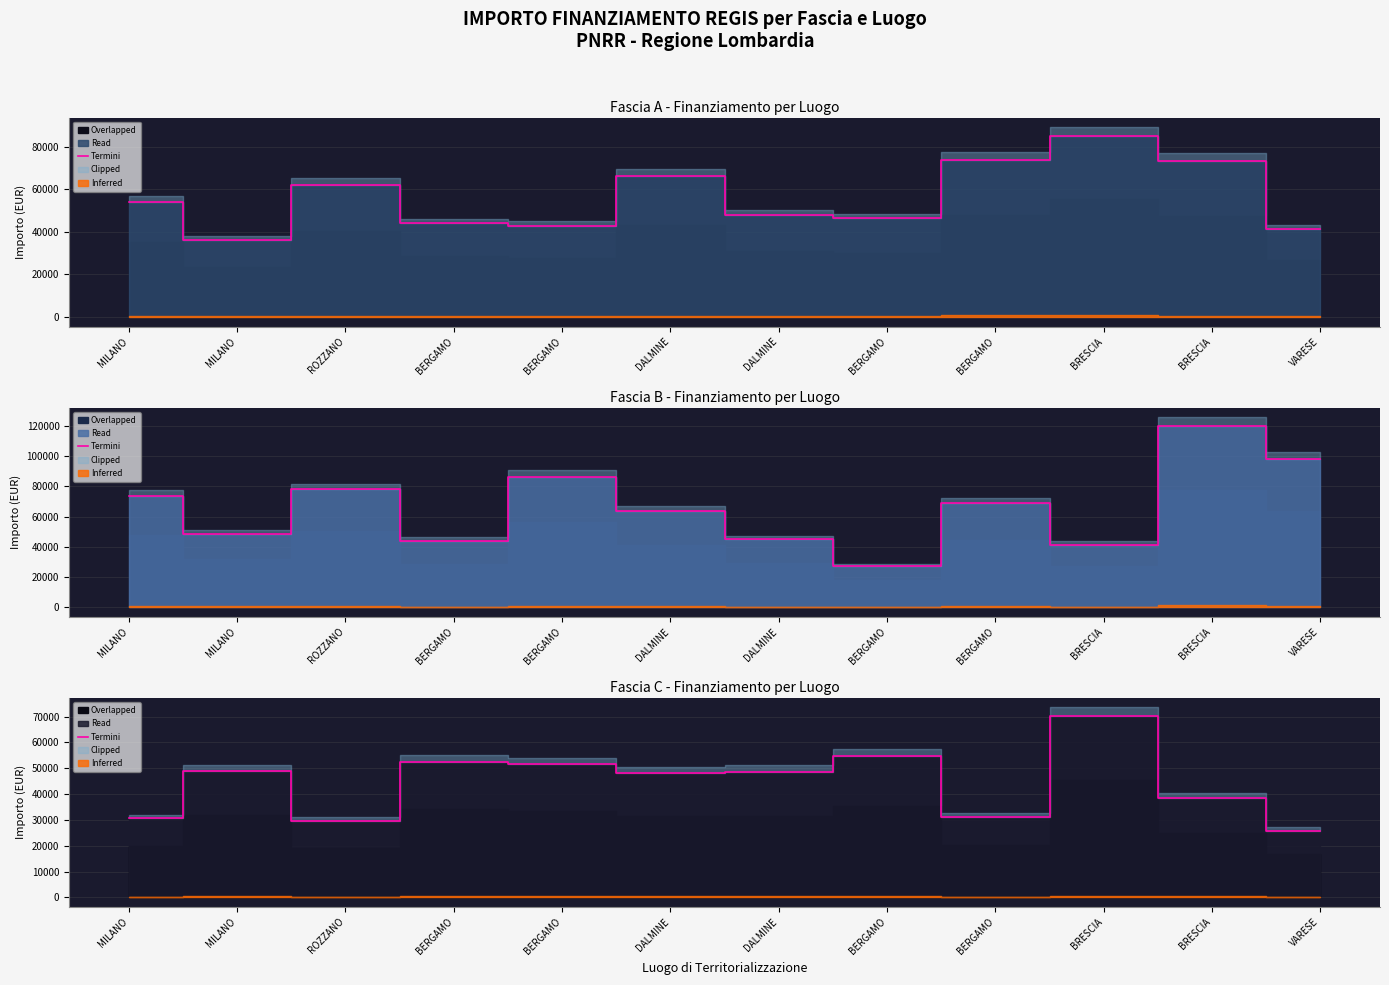

What is the value of the 7th point from the left?

48200.6